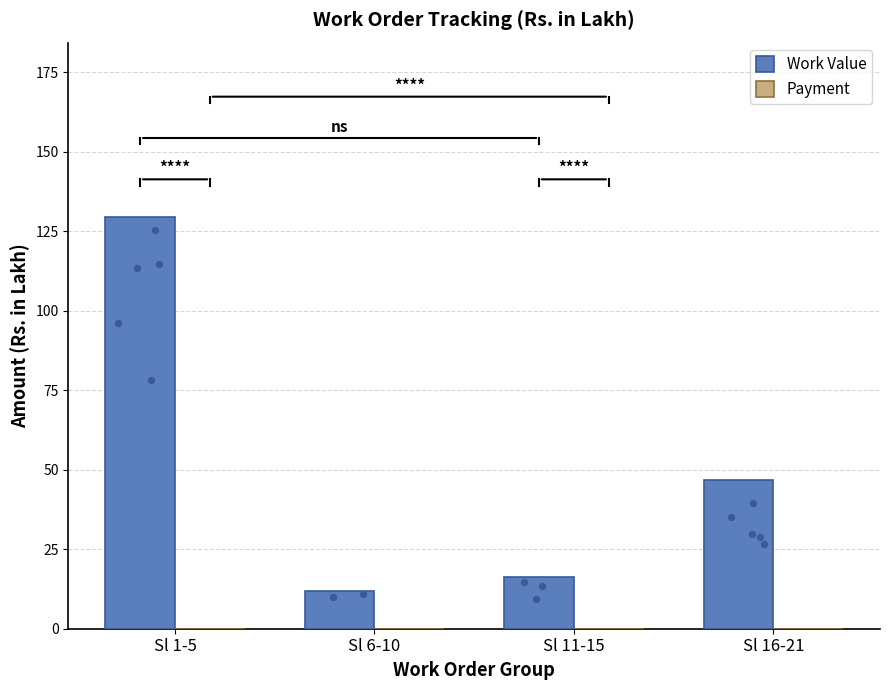

What is the total value across all series at Sl 6-10?

12.0